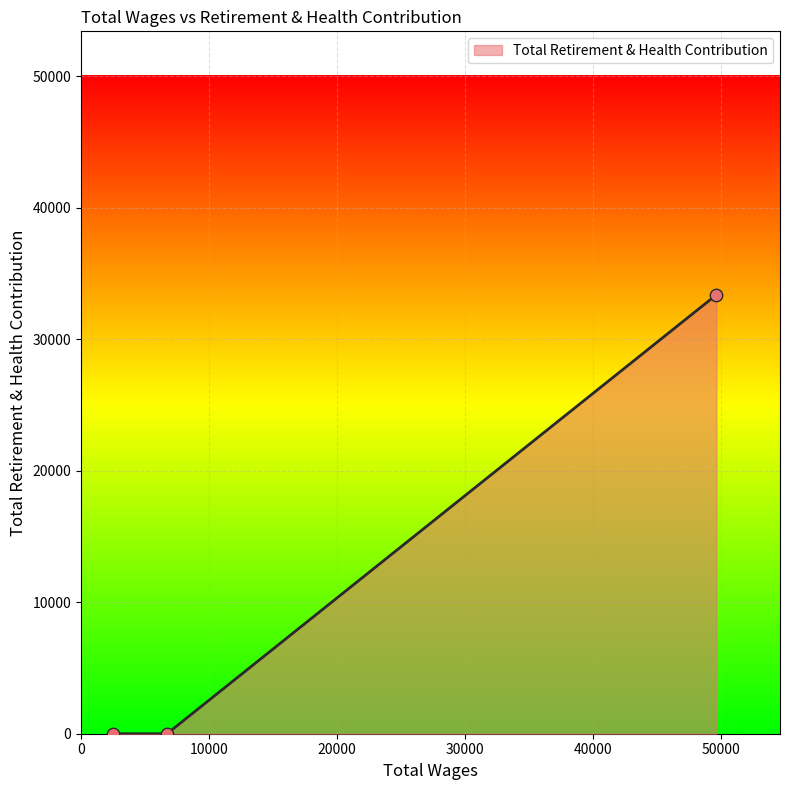

What is the average value?

11131